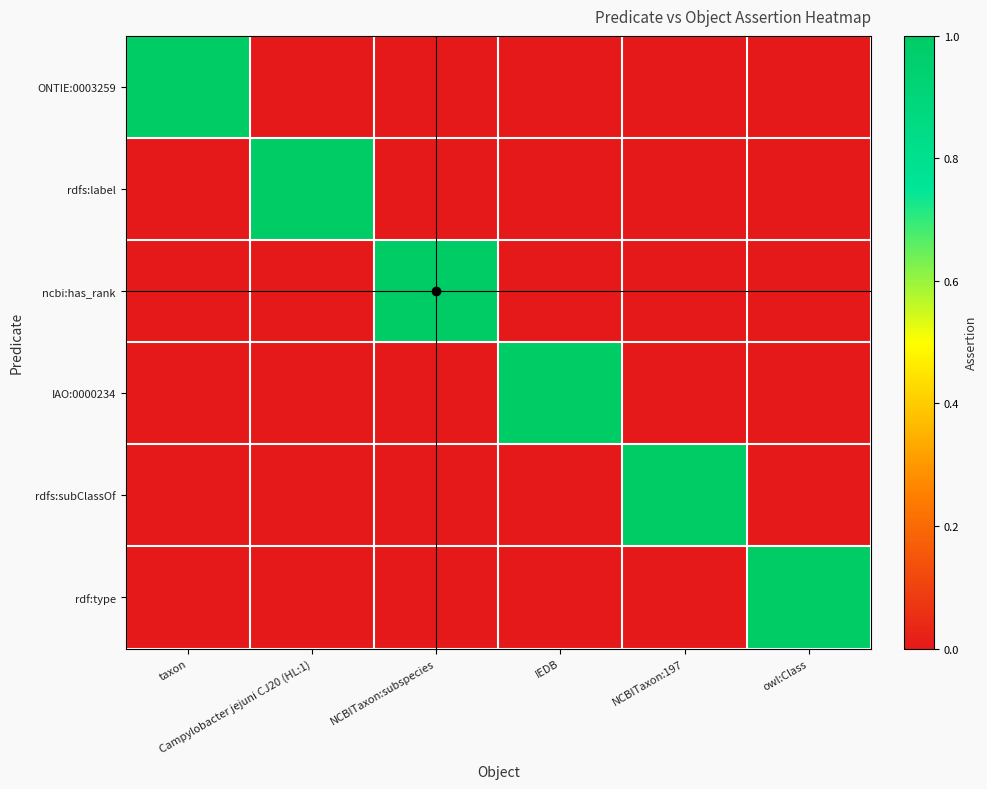

Reading left to right, what are all the values shown in this chart?

ONTIE:0003259: taxon=1	Campylobacter jejuni CJ20 (HL:1)=0	NCBITaxon:subspecies=0	IEDB=0	NCBITaxon:197=0	owl:Class=0
rdfs:label: taxon=0	Campylobacter jejuni CJ20 (HL:1)=1	NCBITaxon:subspecies=0	IEDB=0	NCBITaxon:197=0	owl:Class=0
ncbi:has_rank: taxon=0	Campylobacter jejuni CJ20 (HL:1)=0	NCBITaxon:subspecies=1	IEDB=0	NCBITaxon:197=0	owl:Class=0
IAO:0000234: taxon=0	Campylobacter jejuni CJ20 (HL:1)=0	NCBITaxon:subspecies=0	IEDB=1	NCBITaxon:197=0	owl:Class=0
rdfs:subClassOf: taxon=0	Campylobacter jejuni CJ20 (HL:1)=0	NCBITaxon:subspecies=0	IEDB=0	NCBITaxon:197=1	owl:Class=0
rdf:type: taxon=0	Campylobacter jejuni CJ20 (HL:1)=0	NCBITaxon:subspecies=0	IEDB=0	NCBITaxon:197=0	owl:Class=1